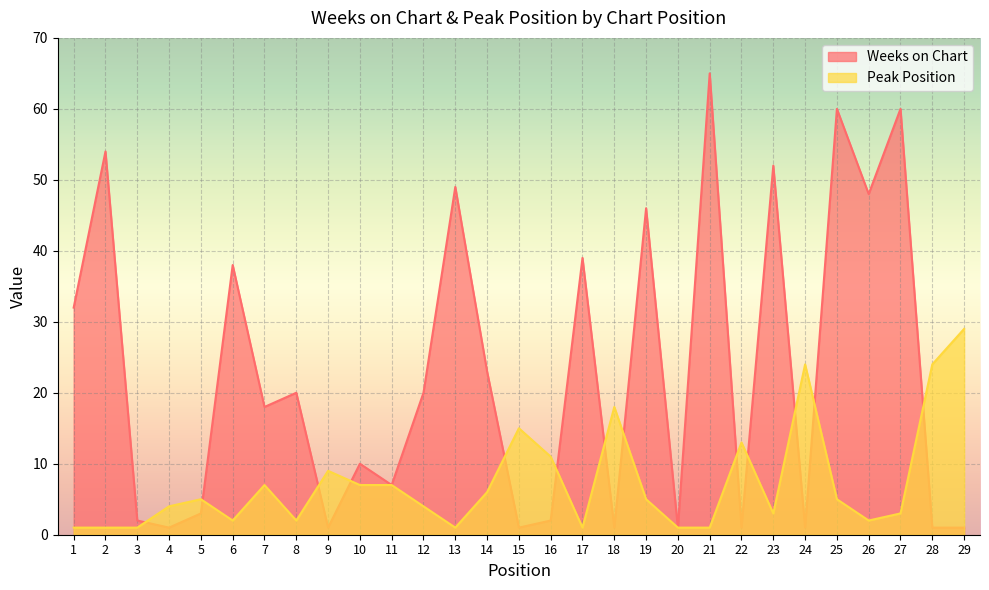

What is the minimum value for Peak Position?

1